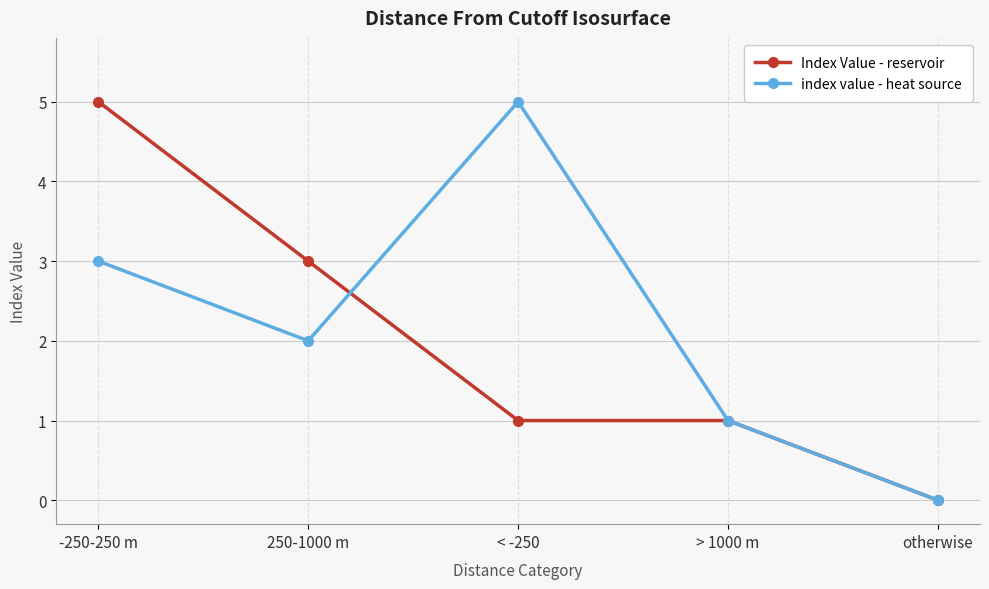

What is the difference between the Index Value - reservoir values at 250-1000 m and otherwise?

3